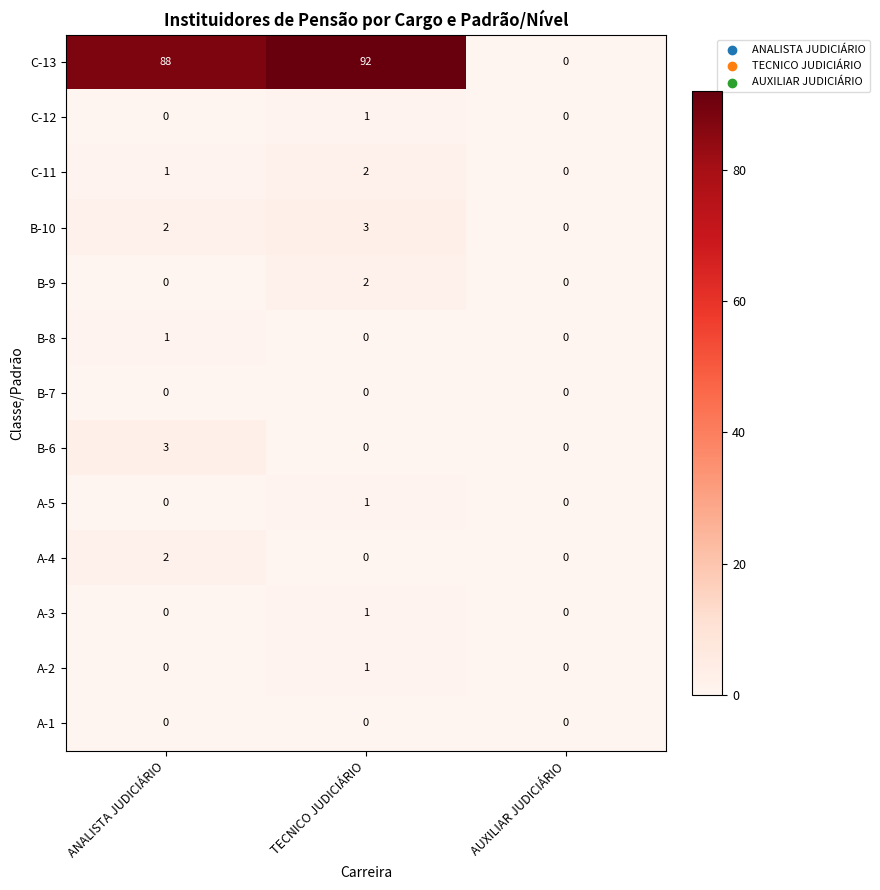

Count the C-12 values in the range 0 to 1.

3